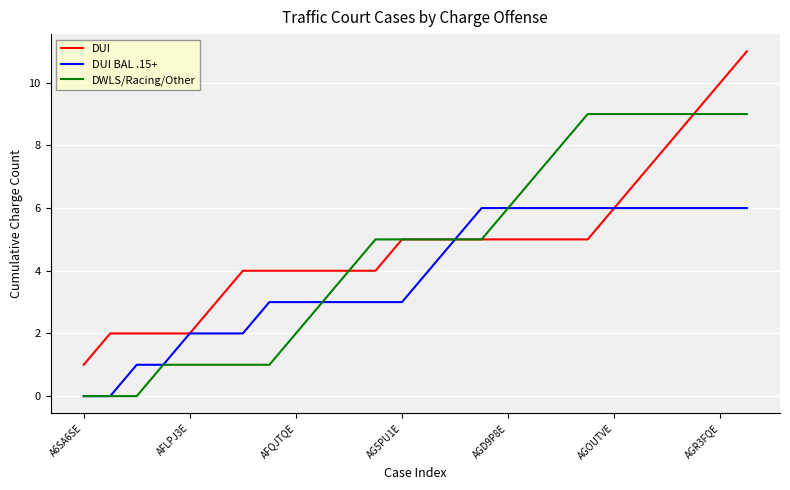

What is the highest value of the DWLS/Racing/Other series?

9